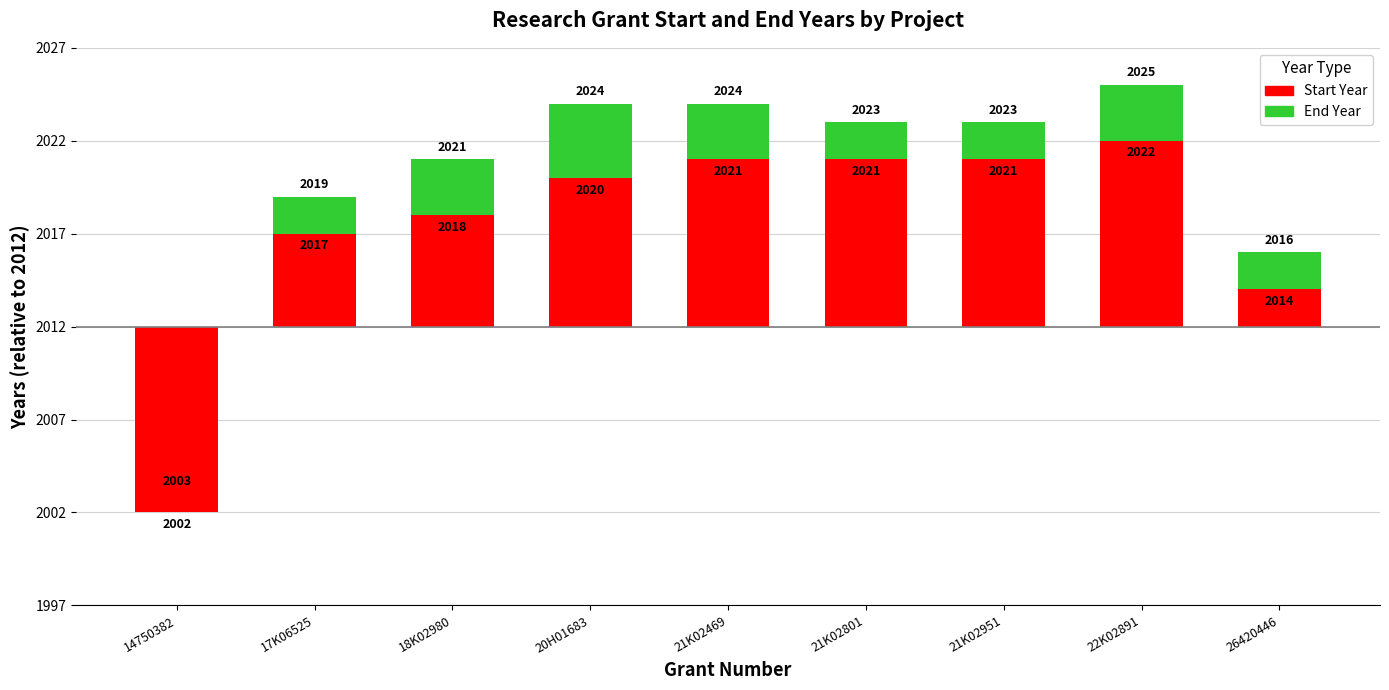

Rank the series by their maximum value, from lowest to highest.

Start Year, End Year